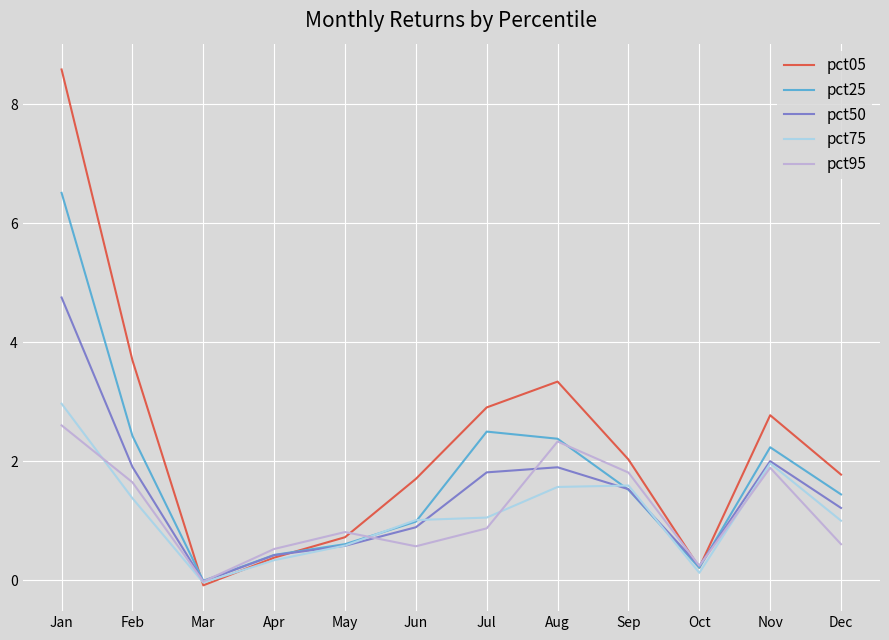

Which series changed the most between Sep and Nov?

pct05